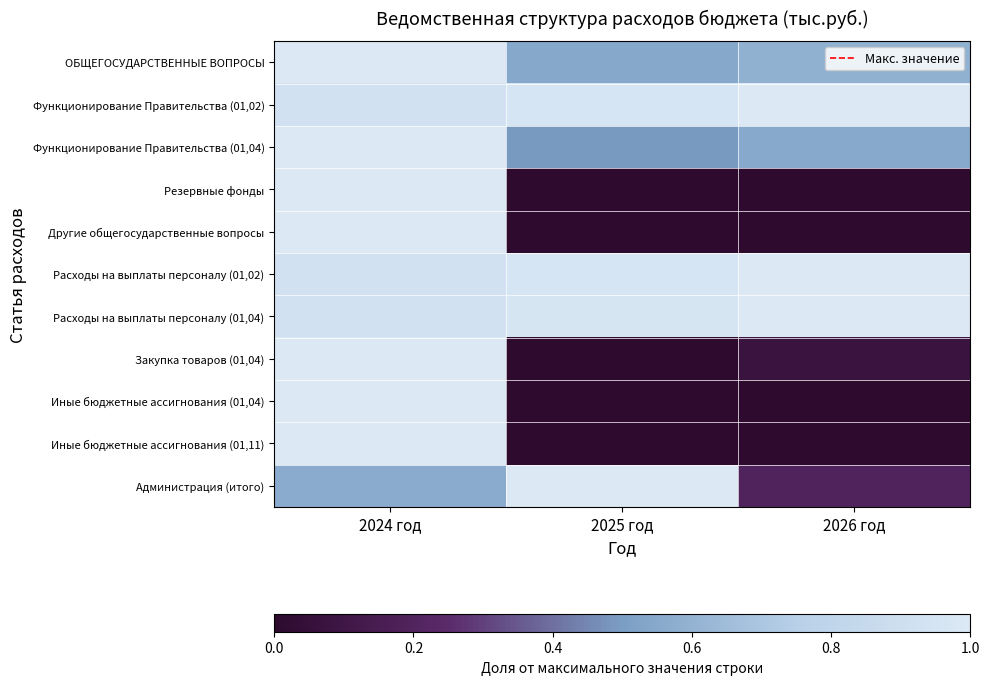

Rank the series by their maximum value, from highest to lowest.

ОБЩЕГОСУДАРСТВЕННЫЕ ВОПРОСЫ, Функционирование Правительства (01,02), Функционирование Правительства (01,04), Резервные фонды, Другие общегосударственные вопросы, Расходы на выплаты персоналу (01,02), Расходы на выплаты персоналу (01,04), Закупка товаров (01,04), Иные бюджетные ассигнования (01,04), Иные бюджетные ассигнования (01,11), Администрация (итого)